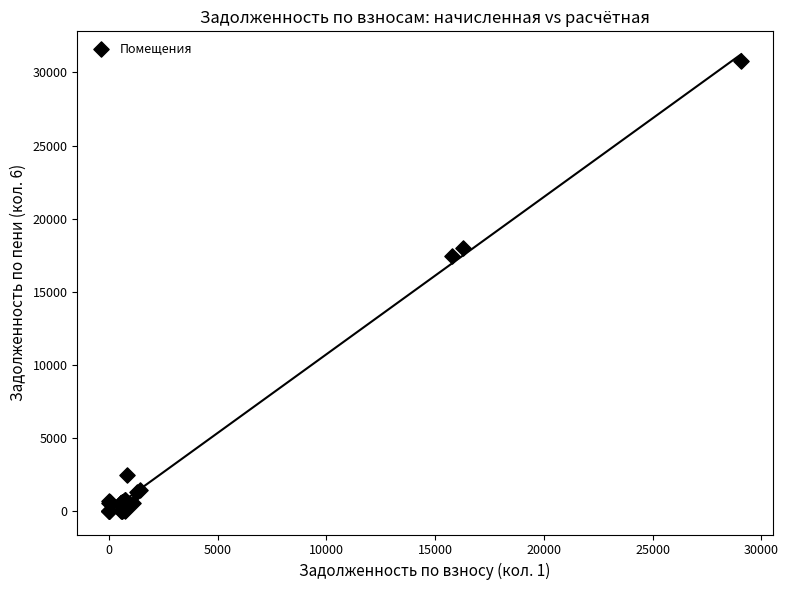

What Y value in the scatter plot is closest to 15380?

17454.1